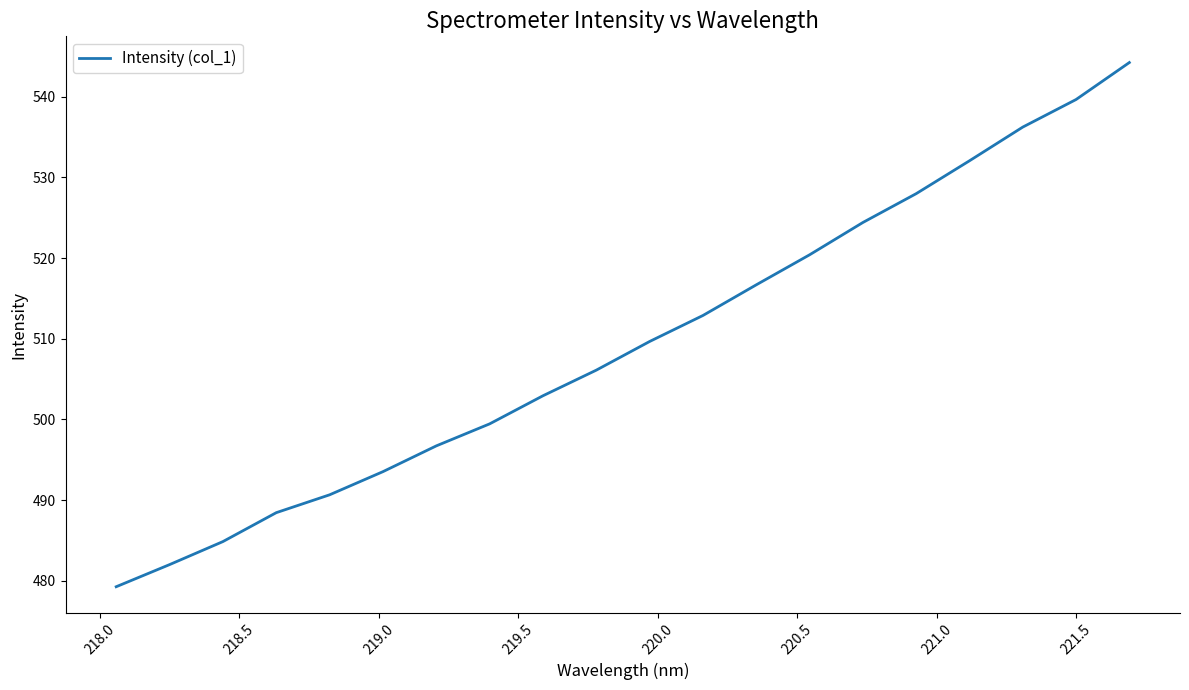

What is the difference between the maximum and minimum values?

64.9